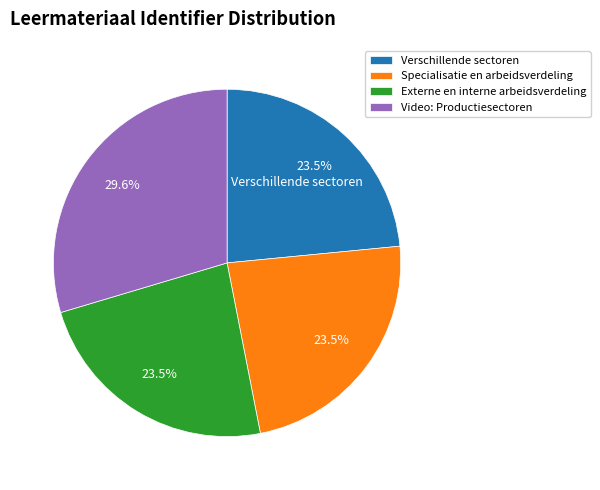

To the nearest percent, what is the difference between the Video: Productiesectoren and Externe en interne arbeidsverdeling slice percentages?

6%